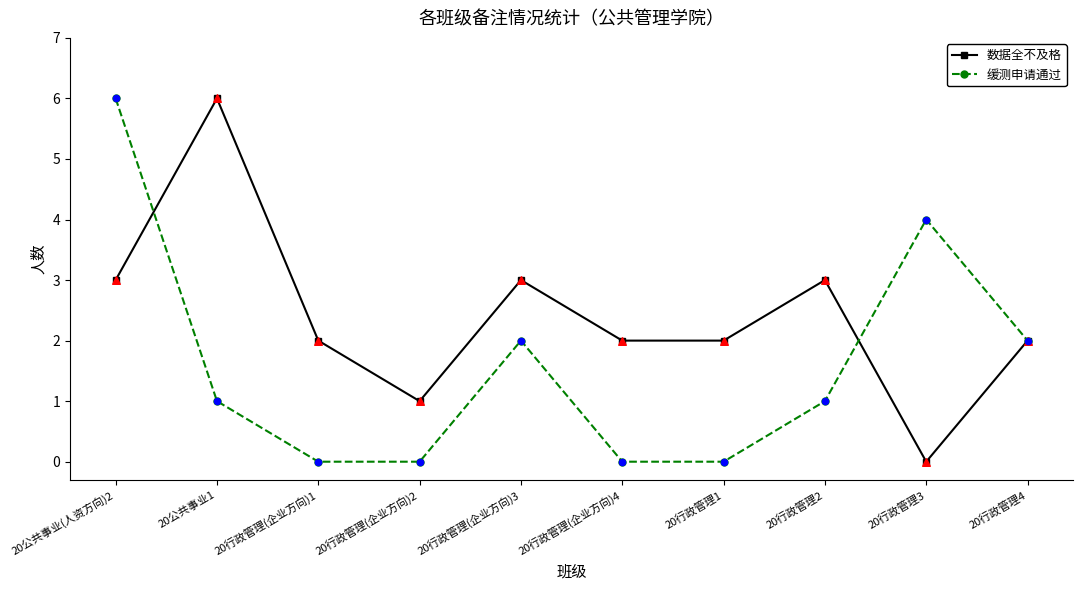

Between 20公共事业(人资方向)2 and 20行政管理(企业方向)3, which series saw the biggest shift?

缓测申请通过